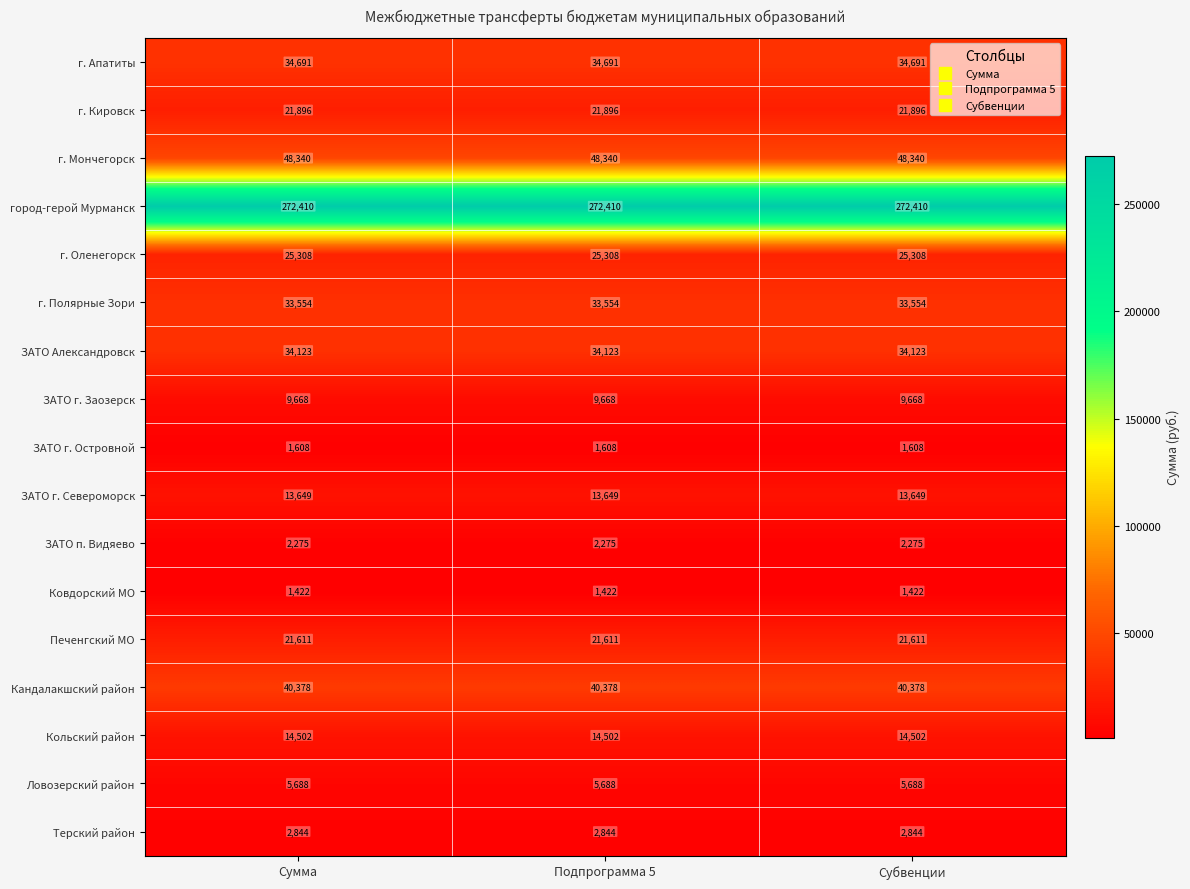

Is it true that Ковдорский МО equals 2307 at Сумма?

False